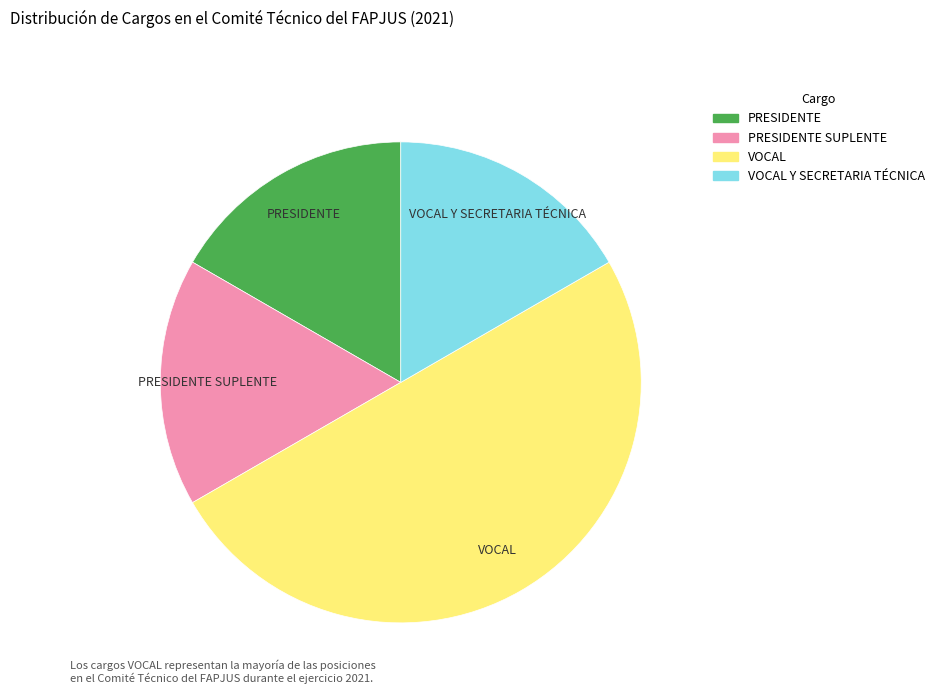

Which slice is the largest?

VOCAL